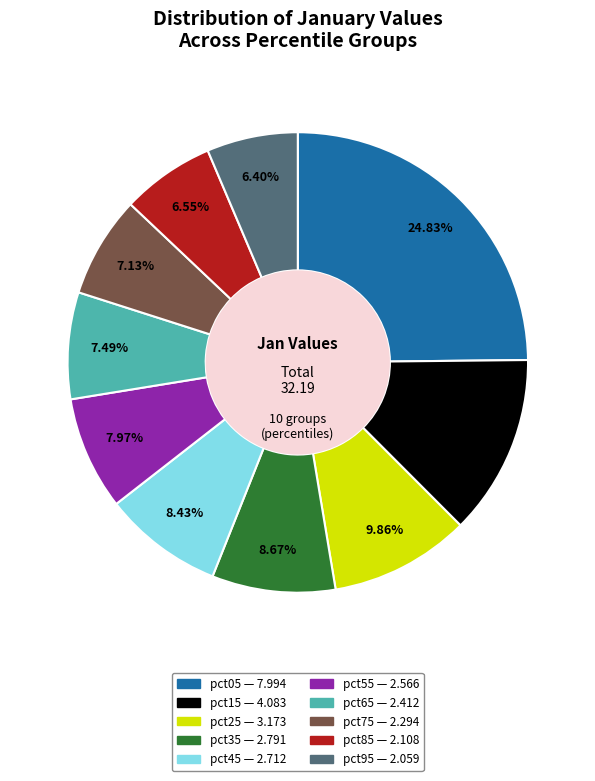

To the nearest percent, what is the difference between the largest and smallest slice percentages?

18%